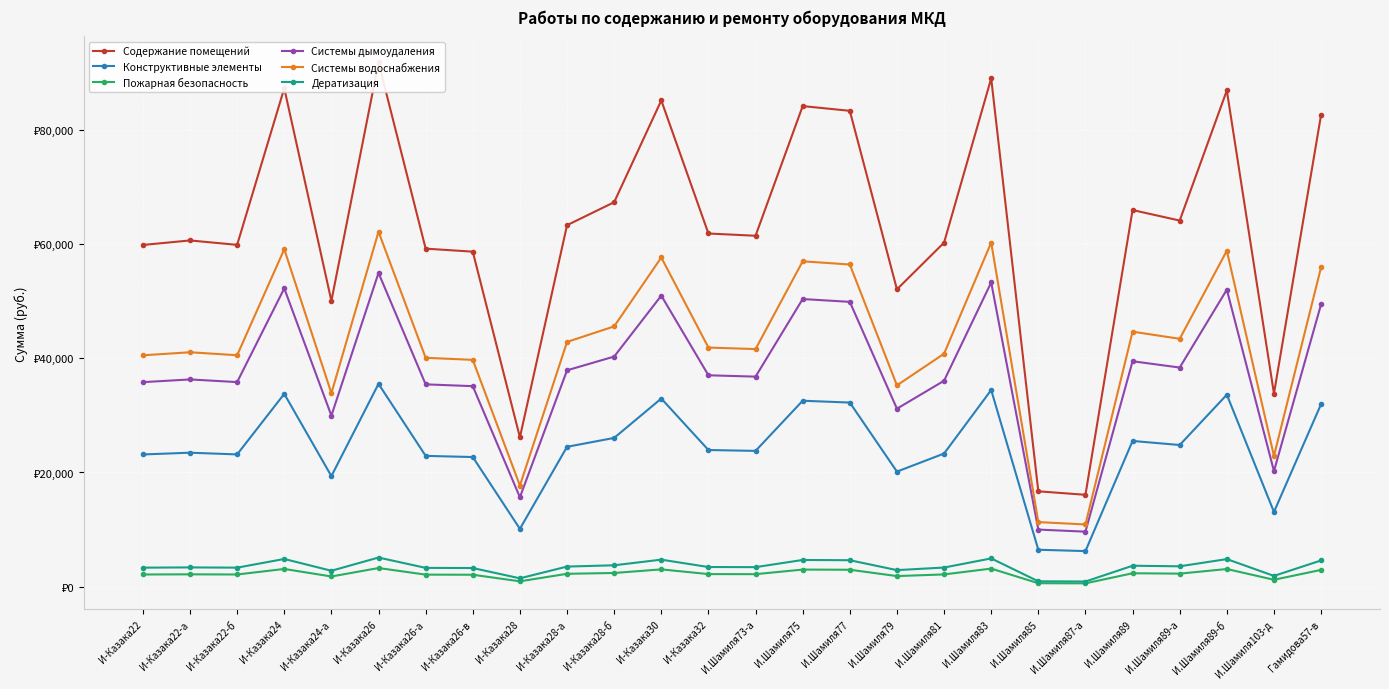

In Дератизация, how many points are lower than both neighbors (excluding endpoints)?

8